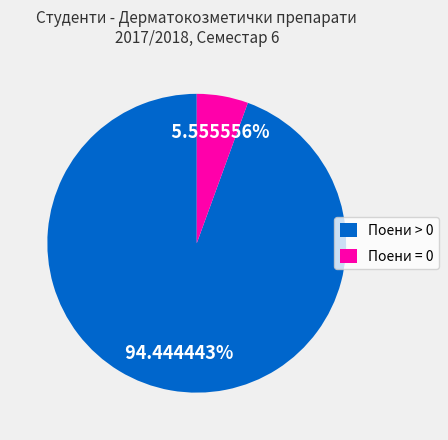

What is the ratio of the value at Поени > 0 to the value at Поени = 0?

17.0